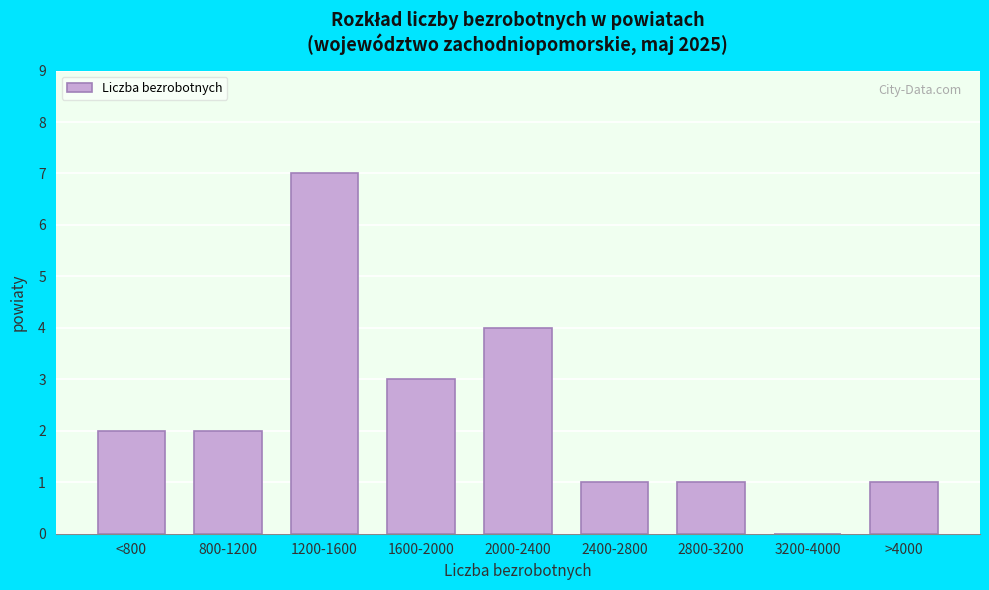

Reading left to right, extract all data points from this chart.

<800=2	800-1200=2	1200-1600=7	1600-2000=3	2000-2400=4	2400-2800=1	2800-3200=1	3200-4000=0	>4000=1